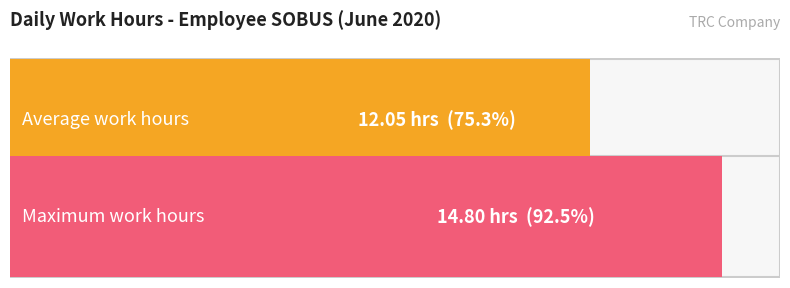

How many bars are there in each group?

2